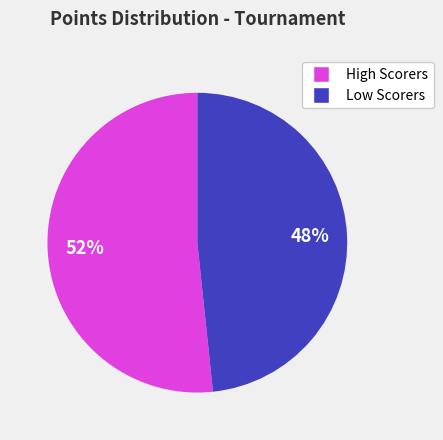

To the nearest percent, what is the average slice percentage?

50%